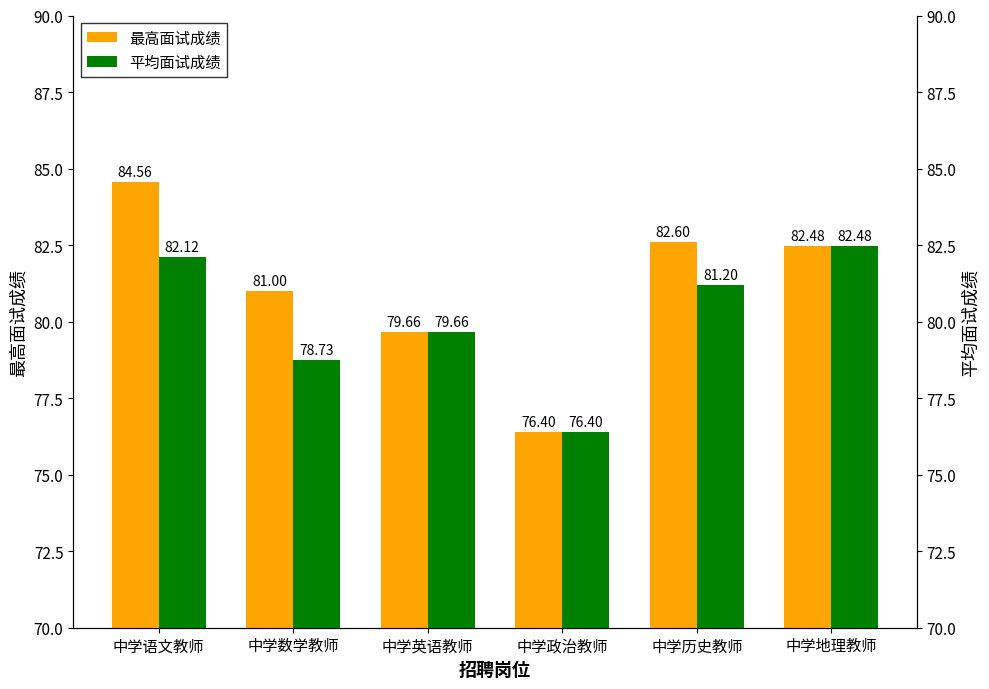

Which series changed the most between 中学数学教师 and 中学历史教师?

平均面试成绩